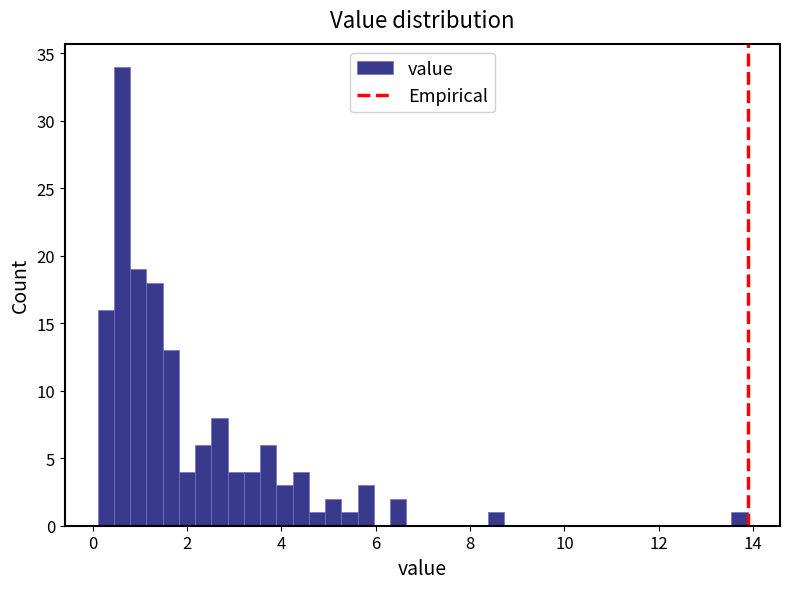

Read against the x-axis, roughly where is the centre of the tallest bar?

0.6